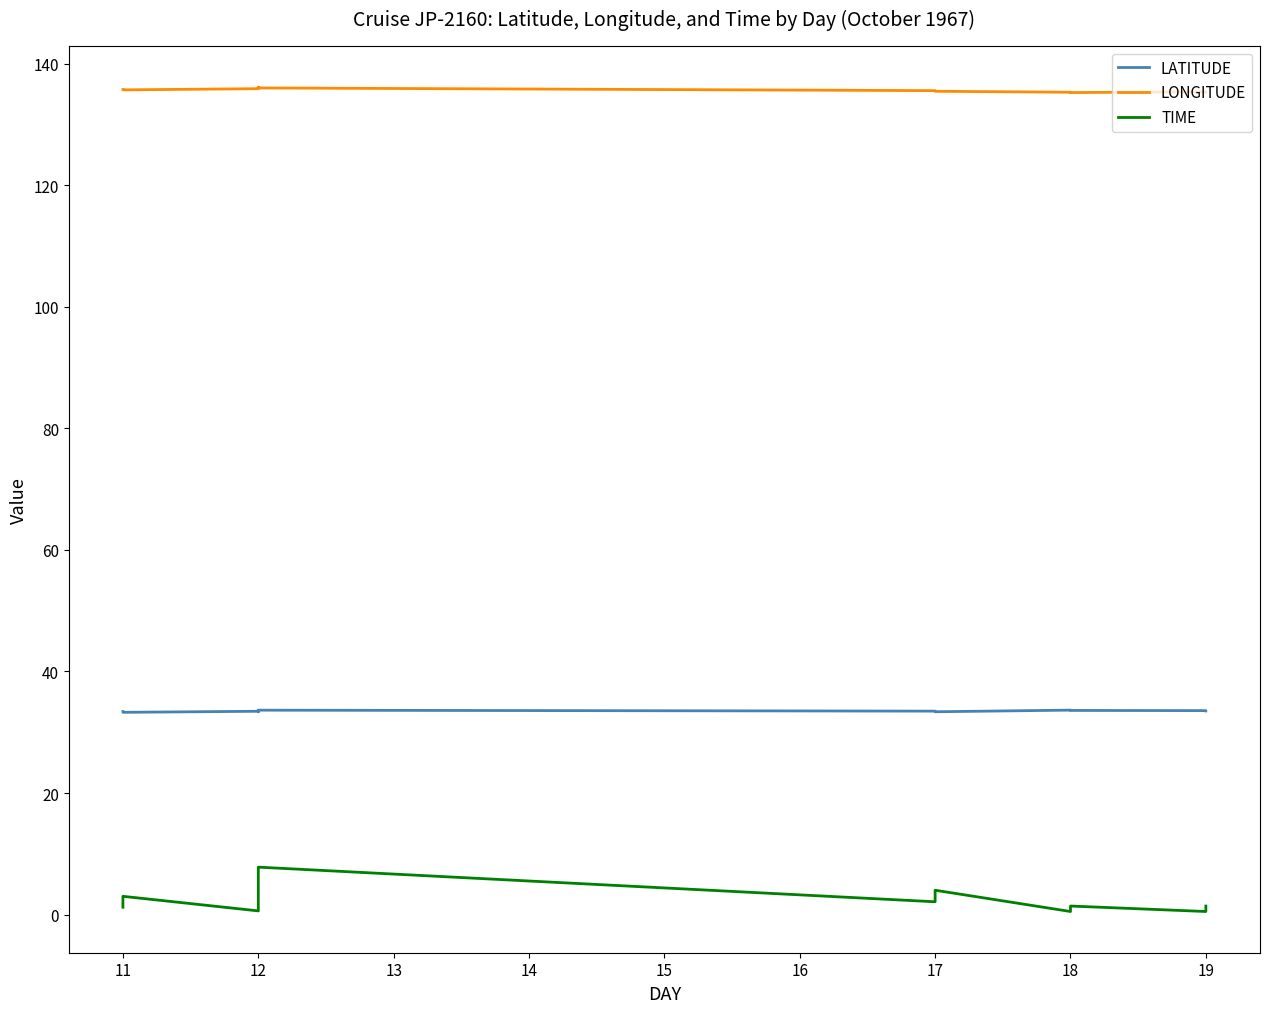

How many interior local valleys does the LATITUDE series have?

4